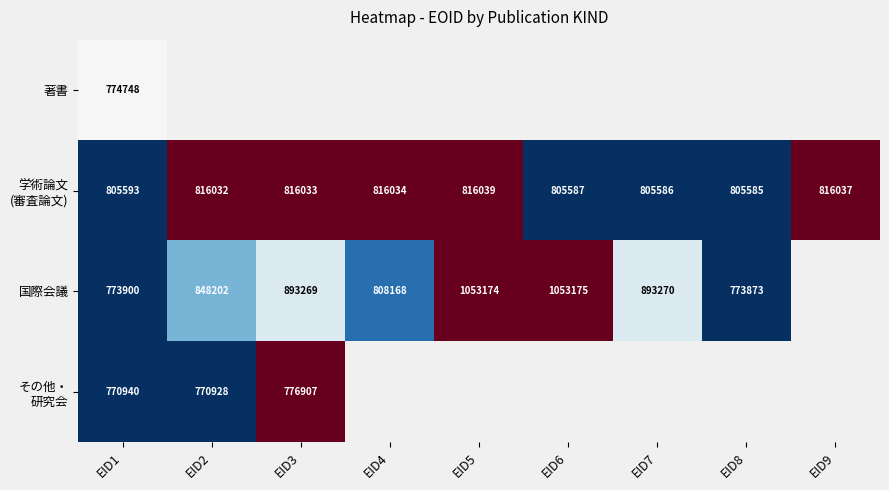

Is it true that 国際会議 equals 773900 at EID1?

True